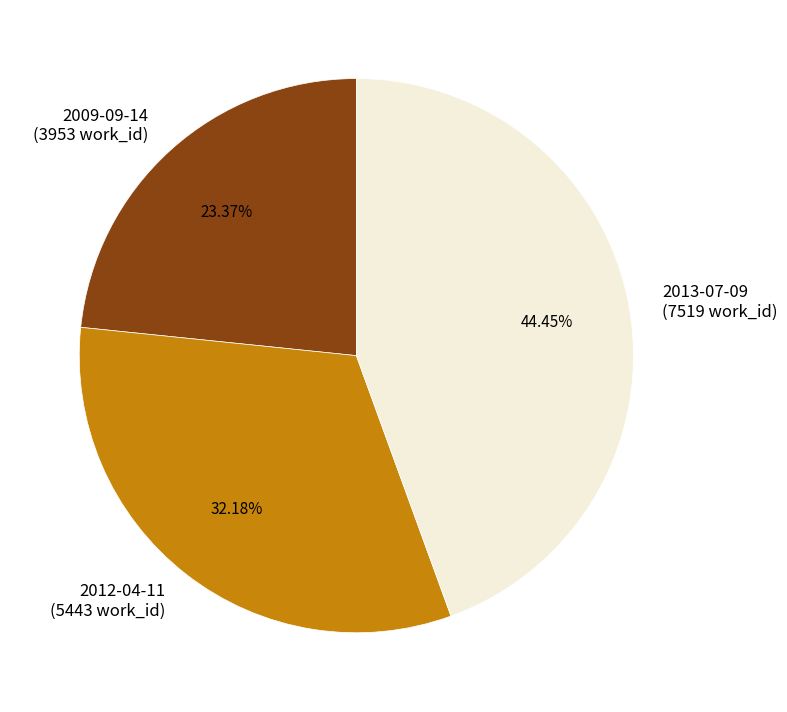

Which category has the biggest portion of the pie?

2013-07-09